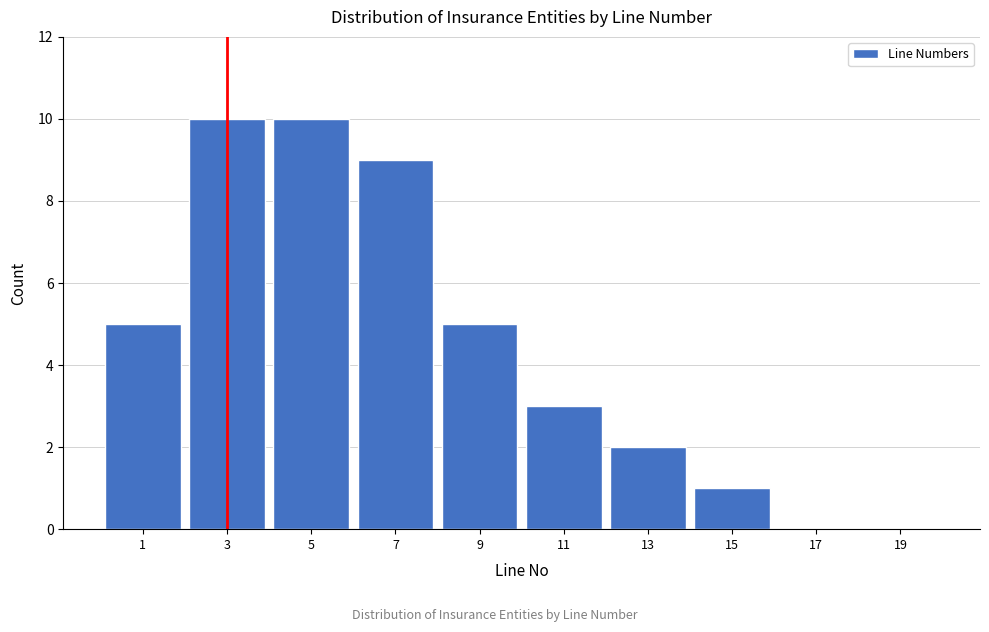

Reading right to left, list all the values displayed in this chart.

19=0	17=0	15=1	13=2	11=3	9=5	7=9	5=10	3=10	1=5